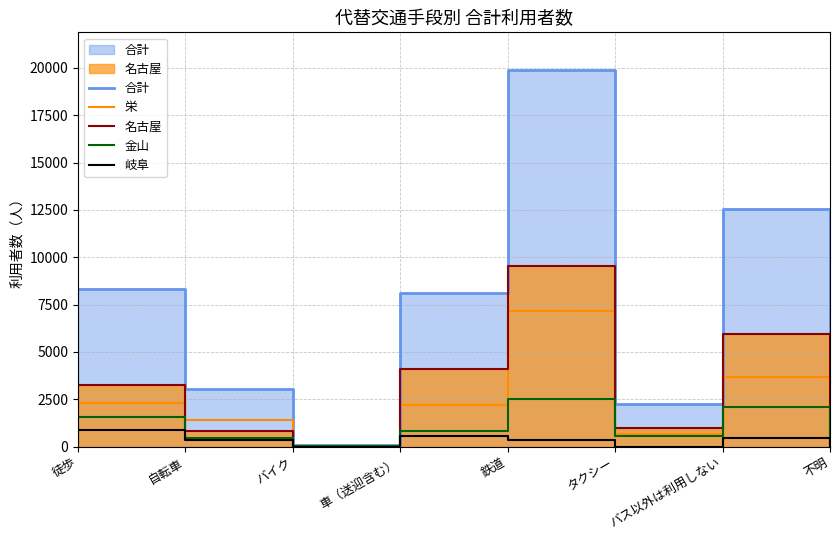

True or false: 名古屋 and 岐阜 cross at least once.

False